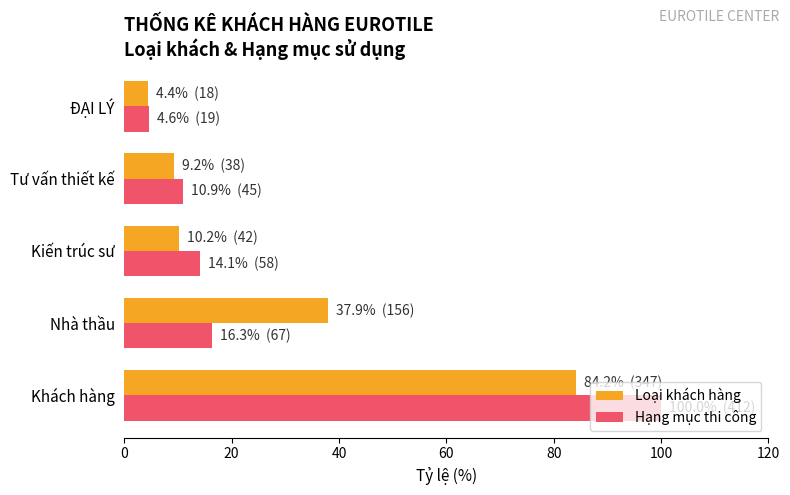

What is the total value across all series at Khách hàng?

184.2